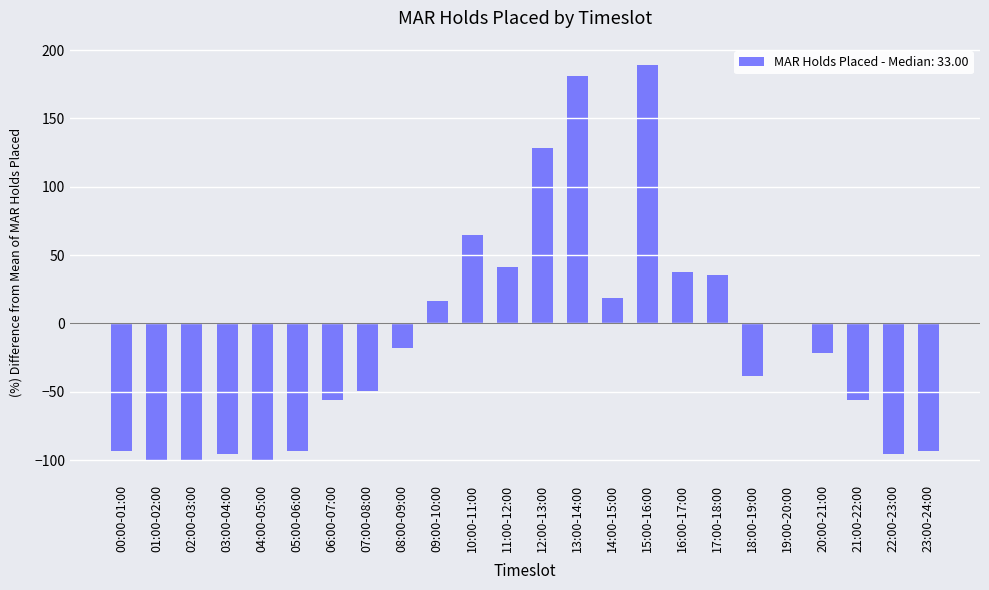

What is the maximum value shown in the chart?

189.4